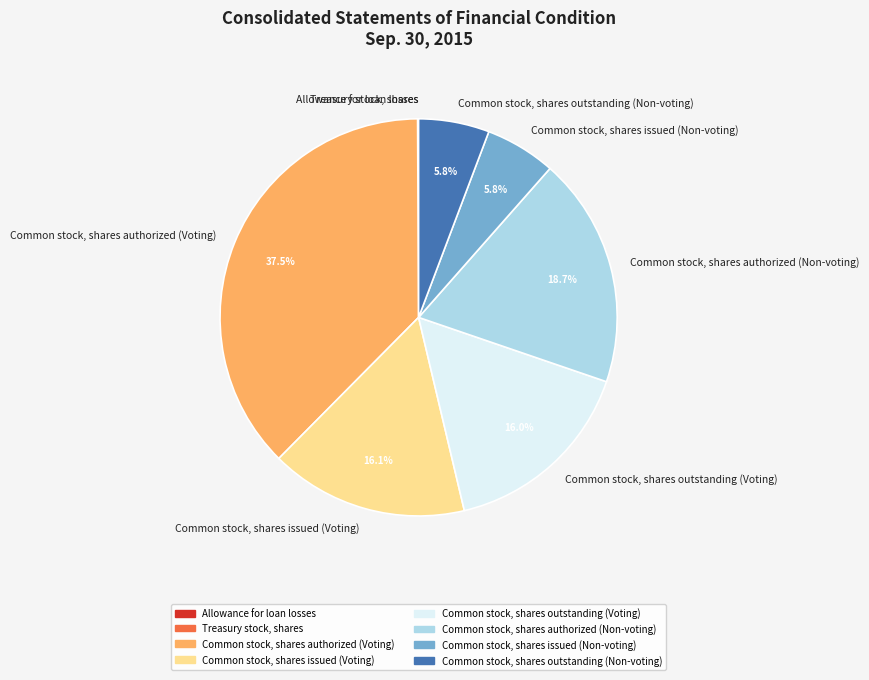

Which category has the biggest portion of the pie?

Common stock, shares authorized (Voting)